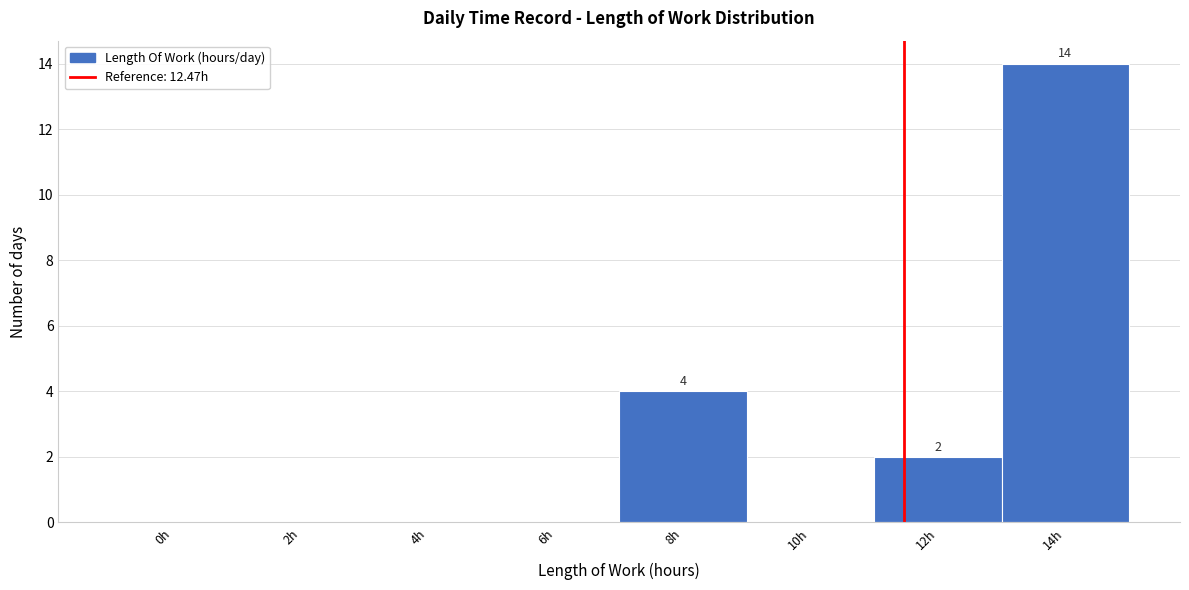

Reading left to right, extract all data points from this chart.

0h=0	2h=0	4h=0	6h=0	8h=4	10h=0	12h=2	14h=14